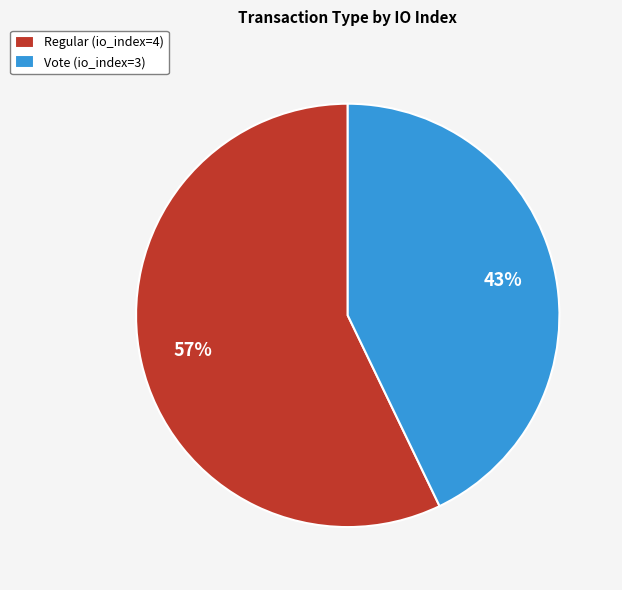

How many segments does this pie chart have?

2